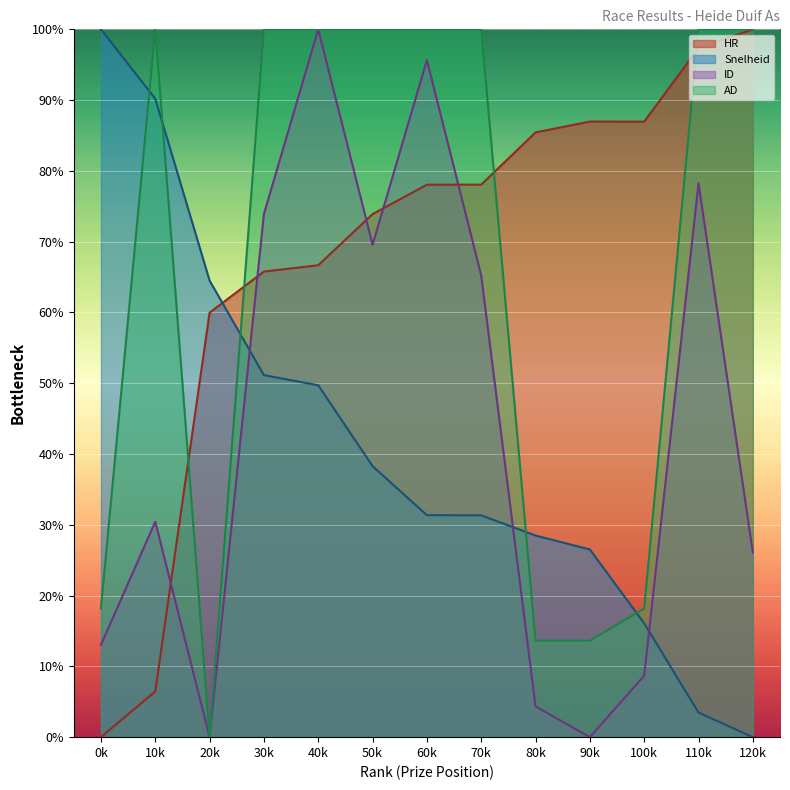

What is the difference between the maximum and minimum values in the AD series?

100.0